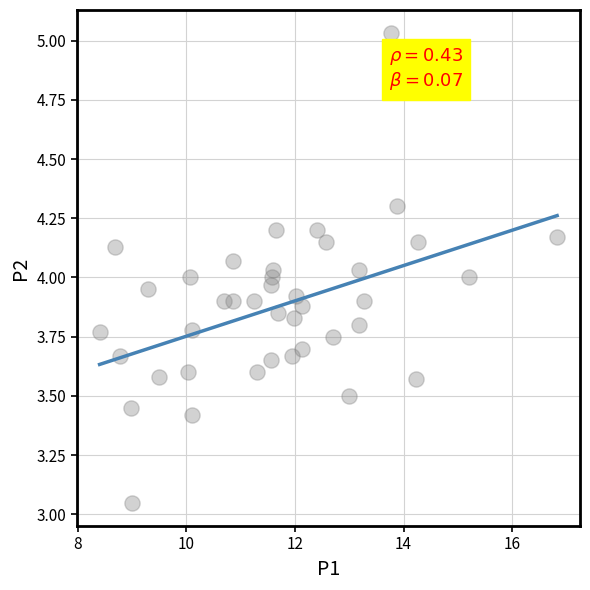

What is the range of X values (max minus min)?

8.4